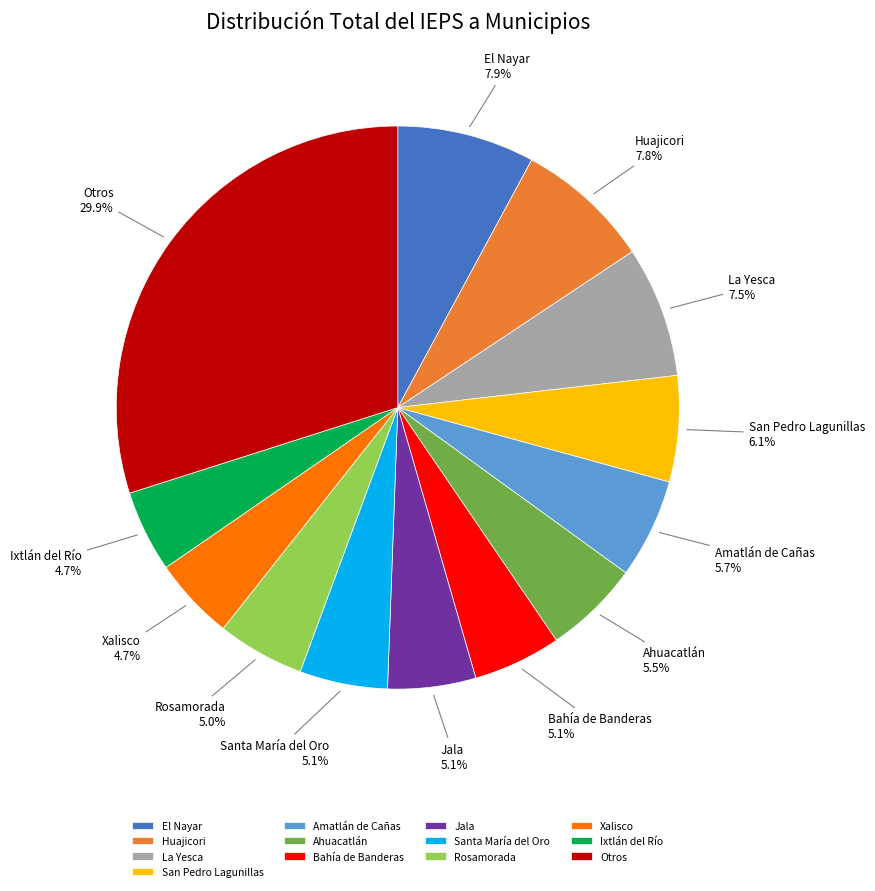

Does Jala account for over 50% of the chart?

No